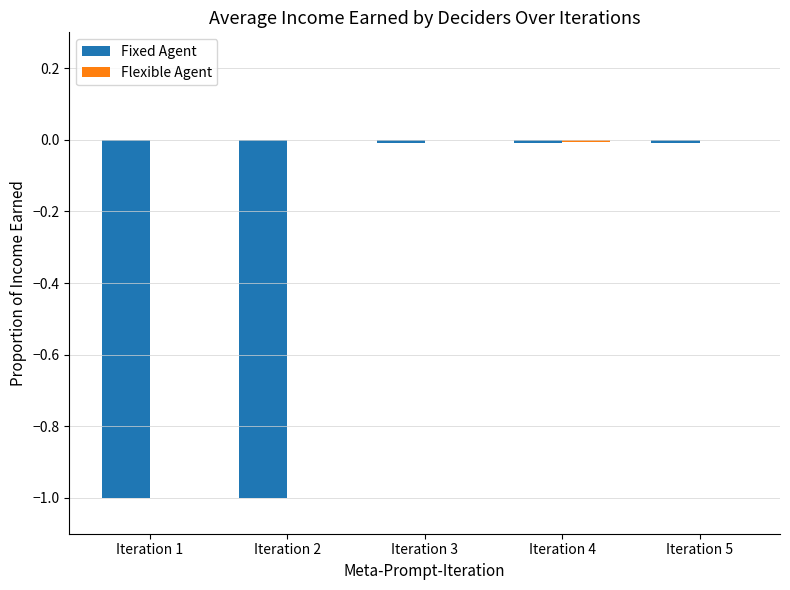

The Fixed Agent series shows -1.0 at Iteration 2. True or false?

True